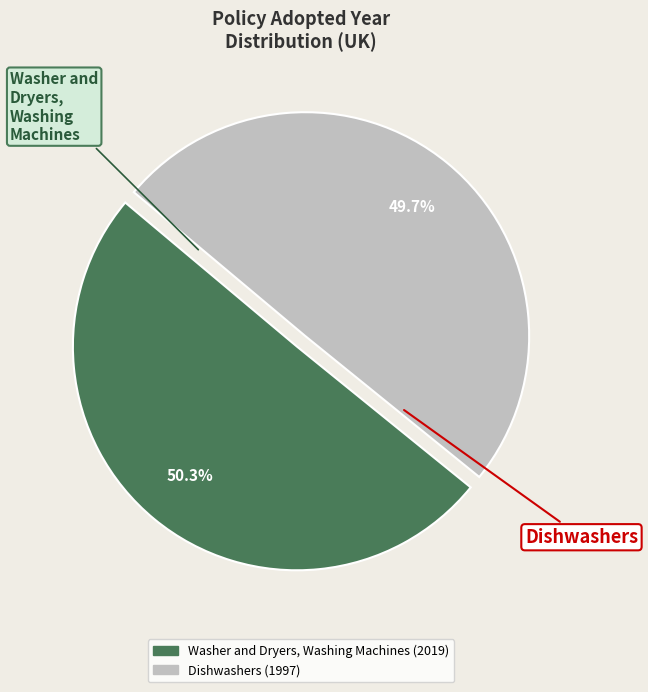

What portion of the pie excludes Dishwashers?

50.3%